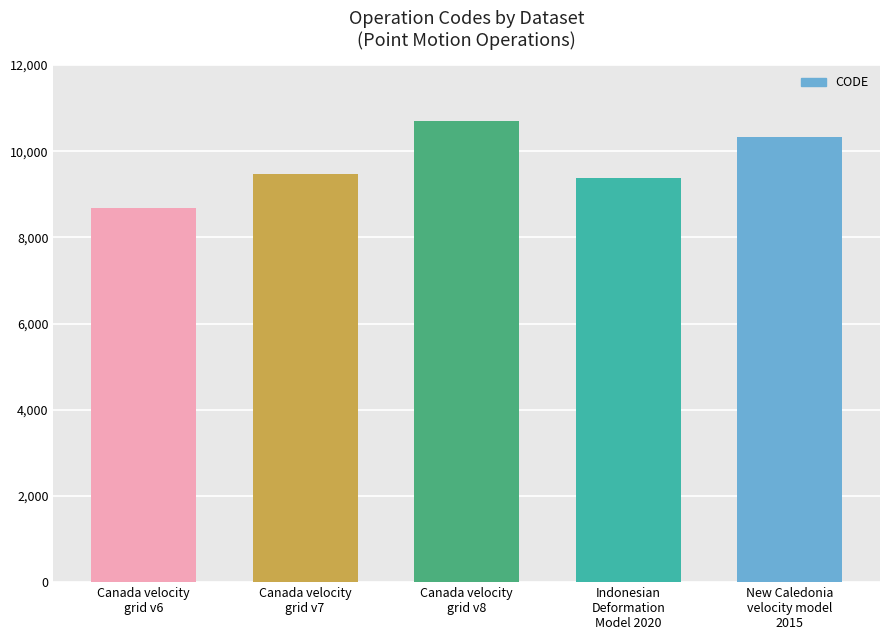

What is the value of the 3rd bar from the left?

10707